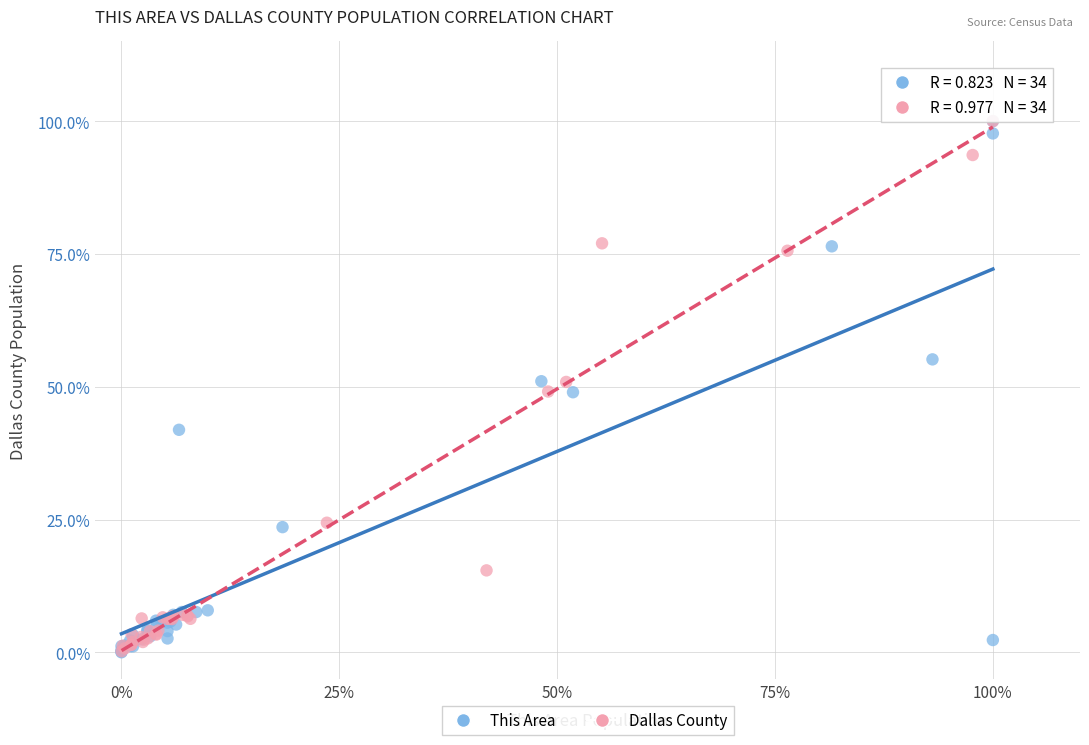

Which series has the widest spread of Y values?

This Area